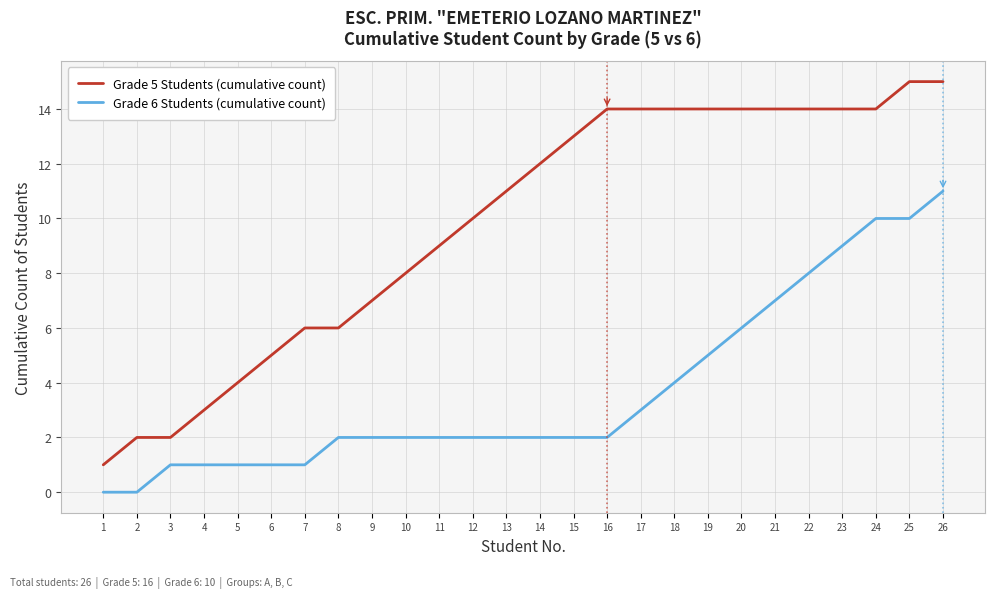

How many lines are shown in the chart?

2